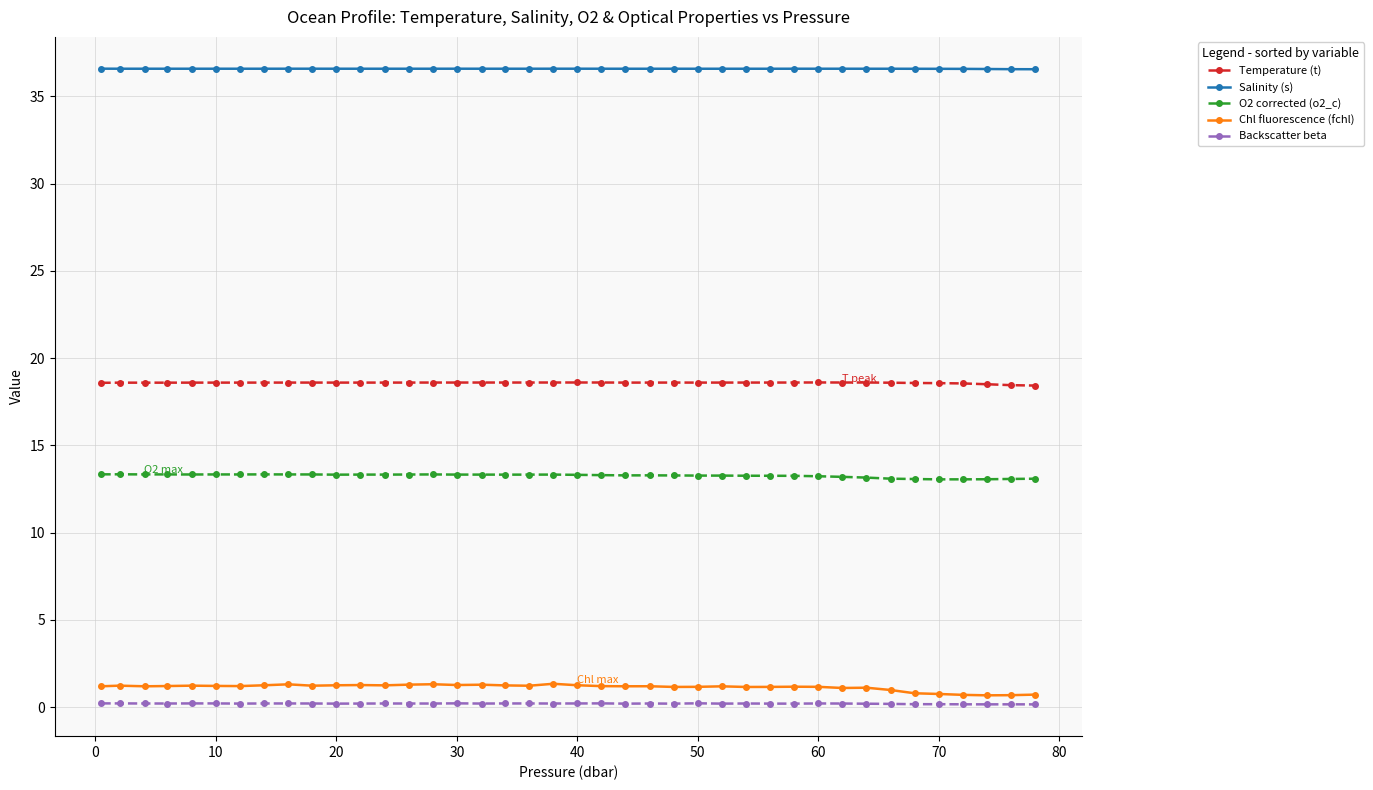

True or false: Backscatter beta and Temperature (t) cross at least once.

False